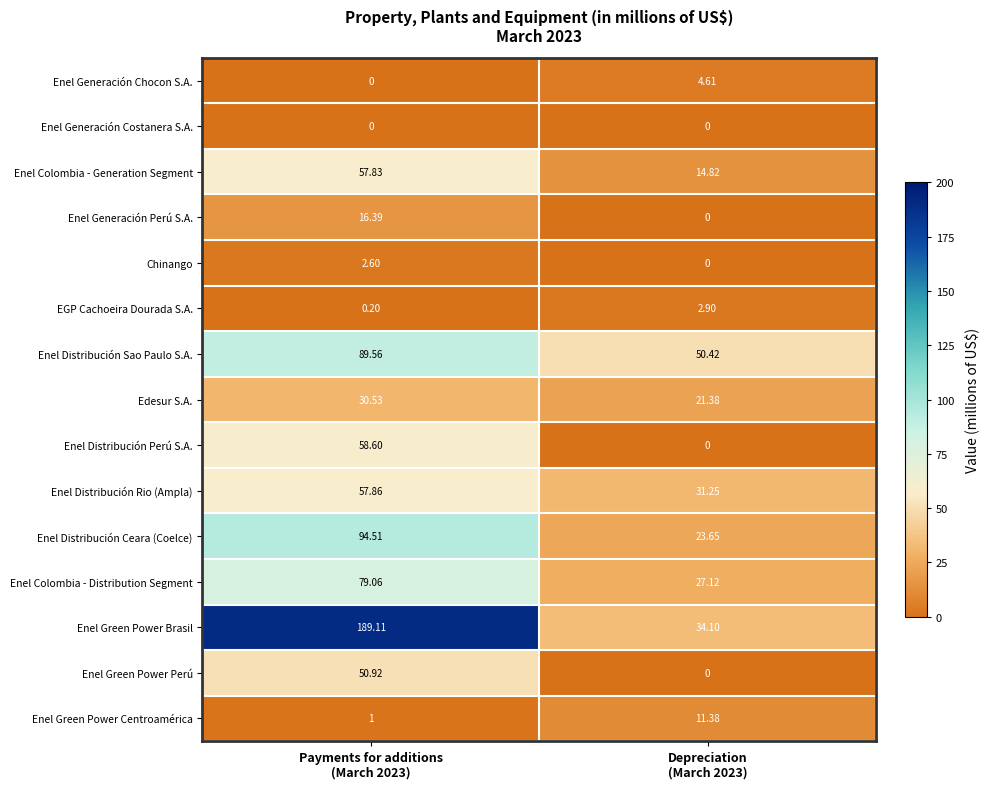

What is the spread (max minus min) of values at Depreciation
(March 2023)?

50.4